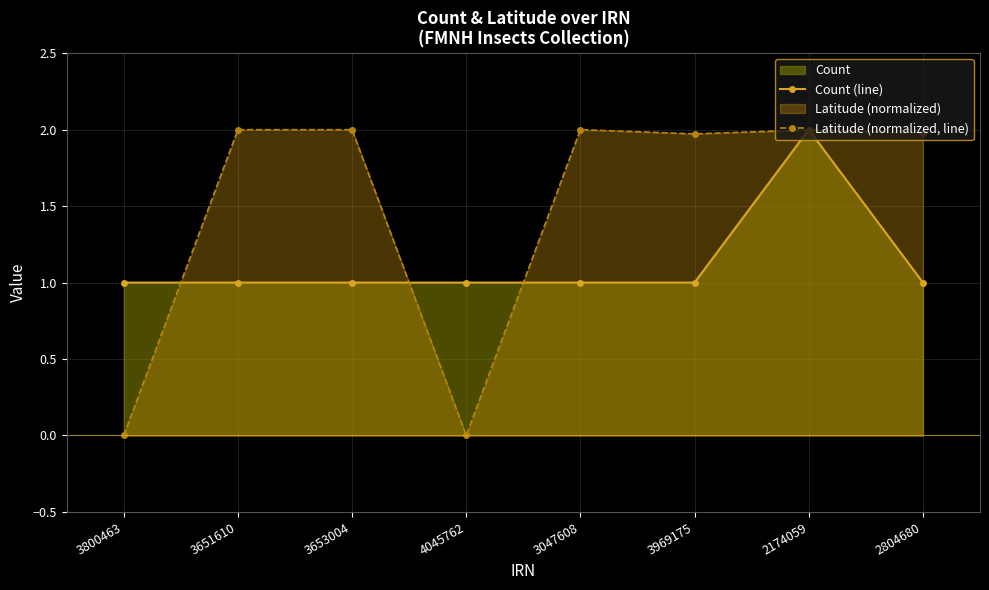

Reading left to right, what are all the values shown in this chart?

Count (line): 3800463=1.0	3651610=1.0	3653004=1.0	4045762=1.0	3047608=1.0	3969175=1.0	2174059=2.0	2804680=1.0
Latitude (normalized, line): 3800463=0.0	3651610=2.0	3653004=2.0	4045762=0.0	3047608=2.0	3969175=2.0	2174059=2.0	2804680=2.0